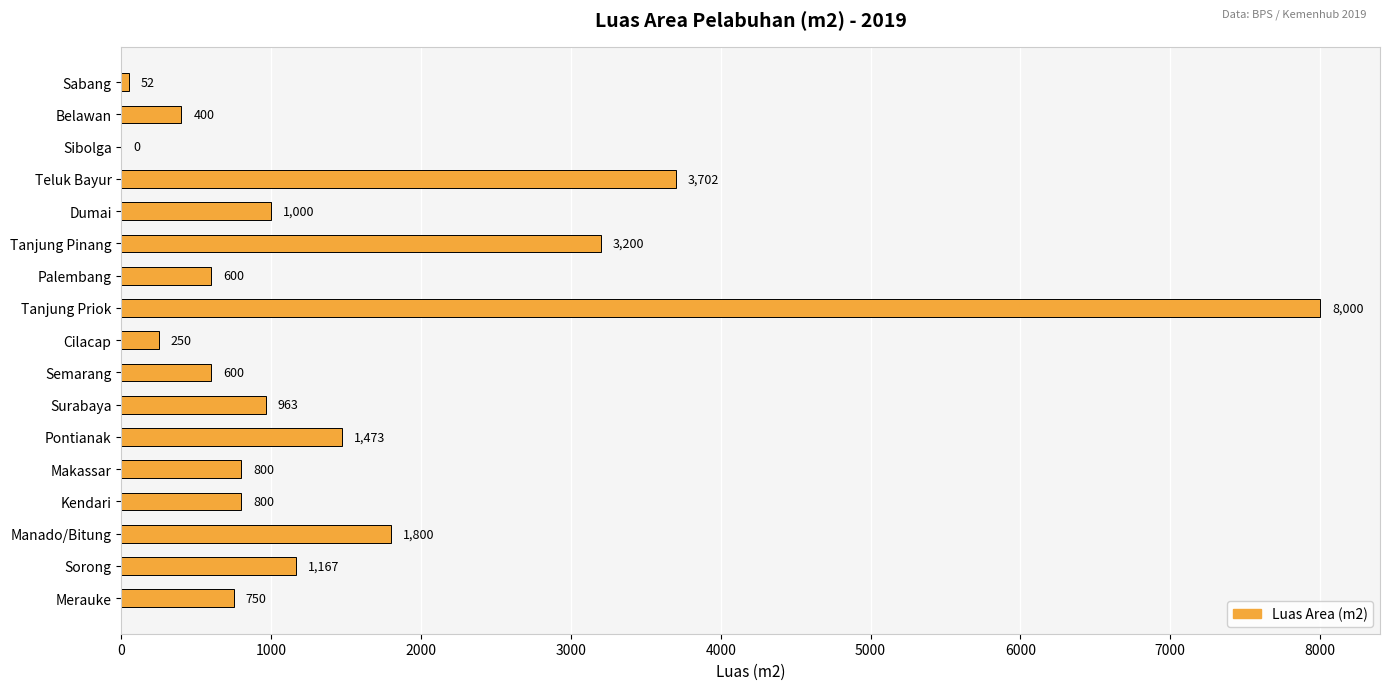

Approximately how many times larger is the value at Surabaya compared to Tanjung Pinang?

0.3